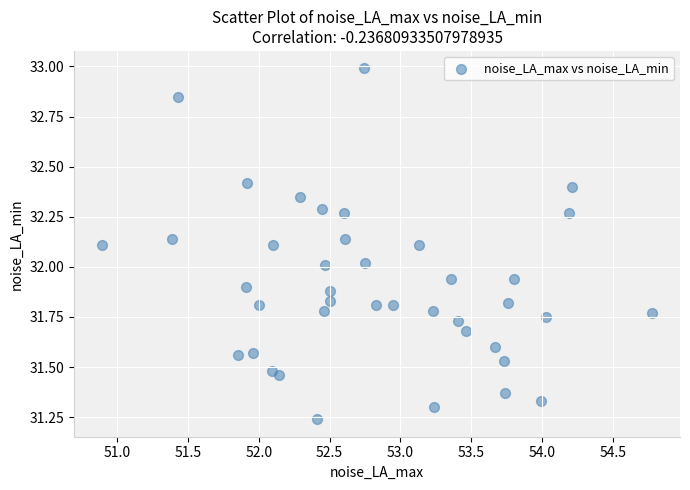

What is the range of X values (max minus min)?

3.9